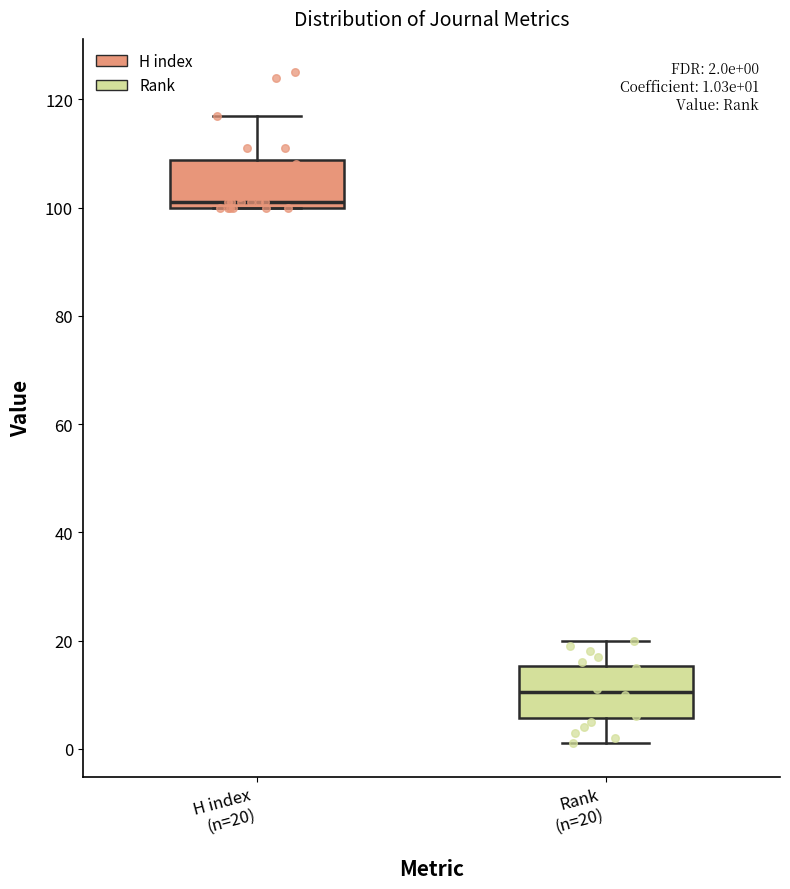

Which box's median line is the lowest?

Rank (n=20)